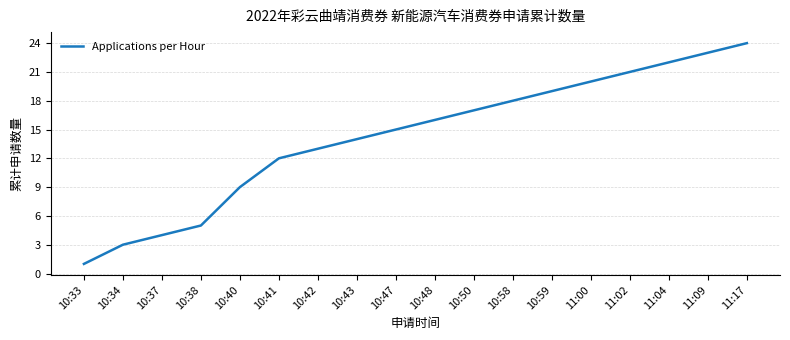

What is the difference between the values at 10:38 and 10:40?

4